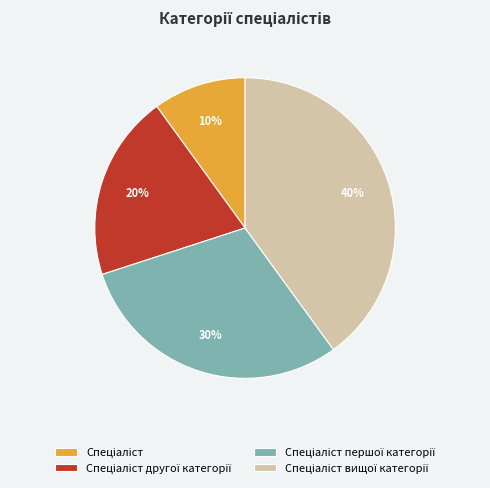

Is there any slice that represents more than half of the pie?

No